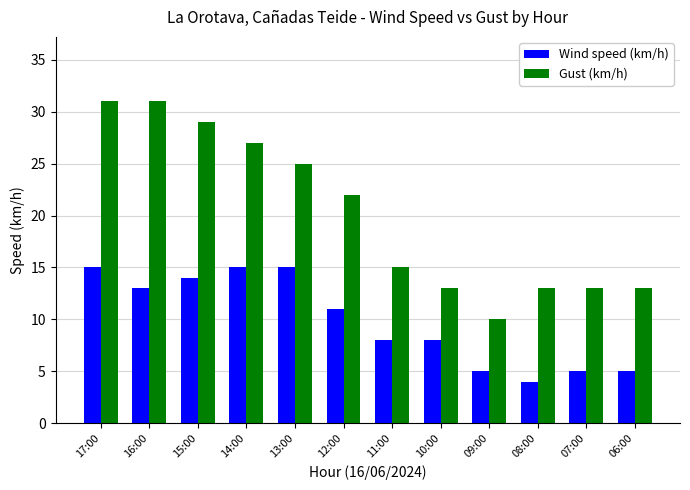

Where does the Wind speed (km/h) series first go above 11?

17:00